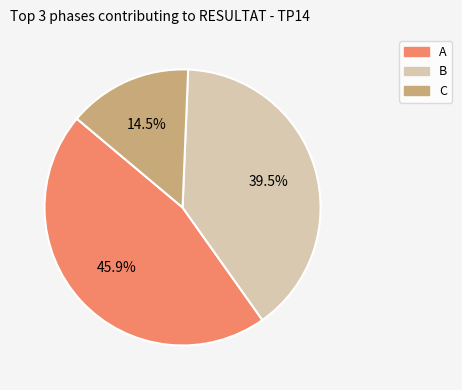

To the nearest percent, what is the difference between the largest and smallest slice percentages?

31%